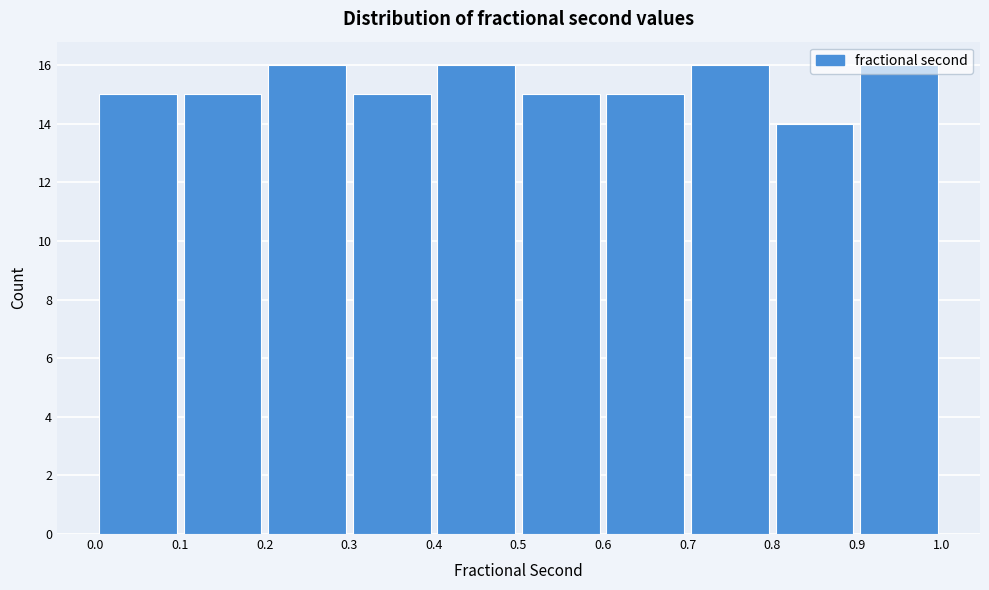

What is the height of the bar covering 0.6 to 0.7 on the x-axis? The values are not printed on the chart, so give them approximately, as read against the axis.

15